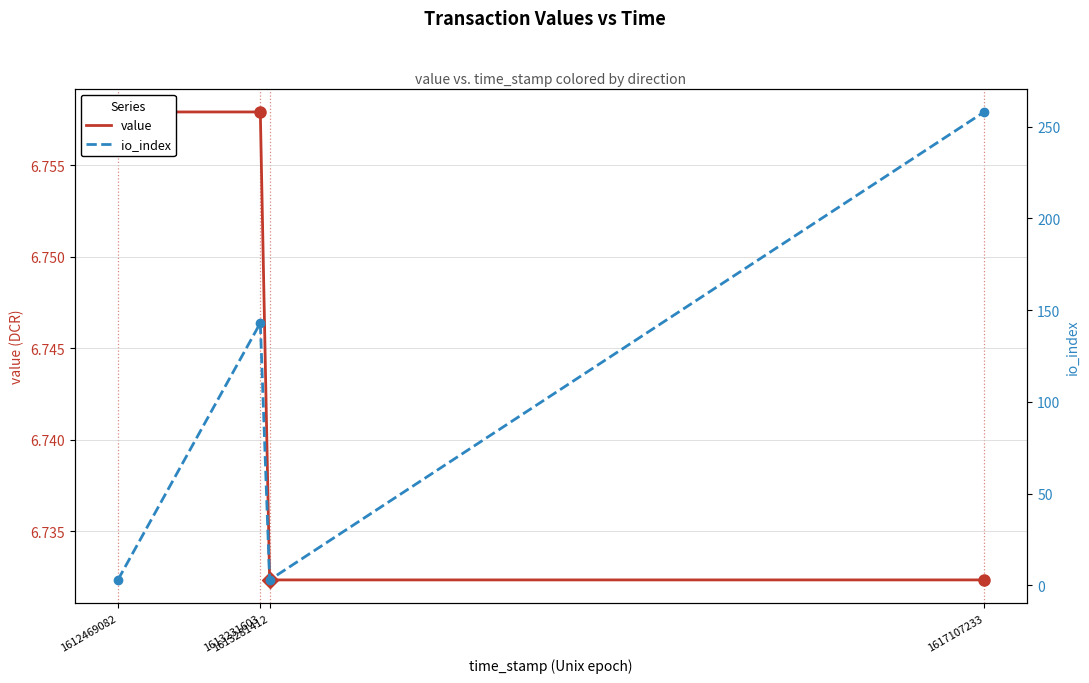

Is this an area chart (filled region under the line)?

No